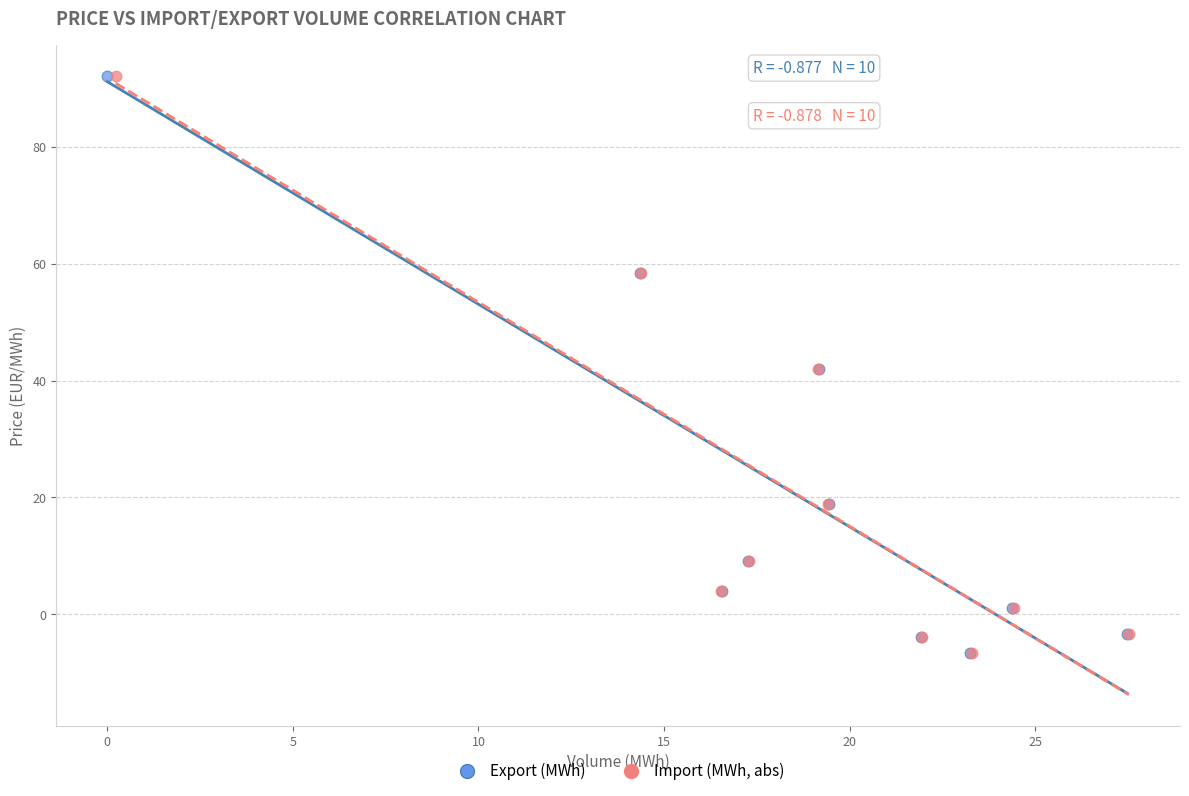

What are all the series names shown in the legend?

Export (MWh), Import (MWh, abs)